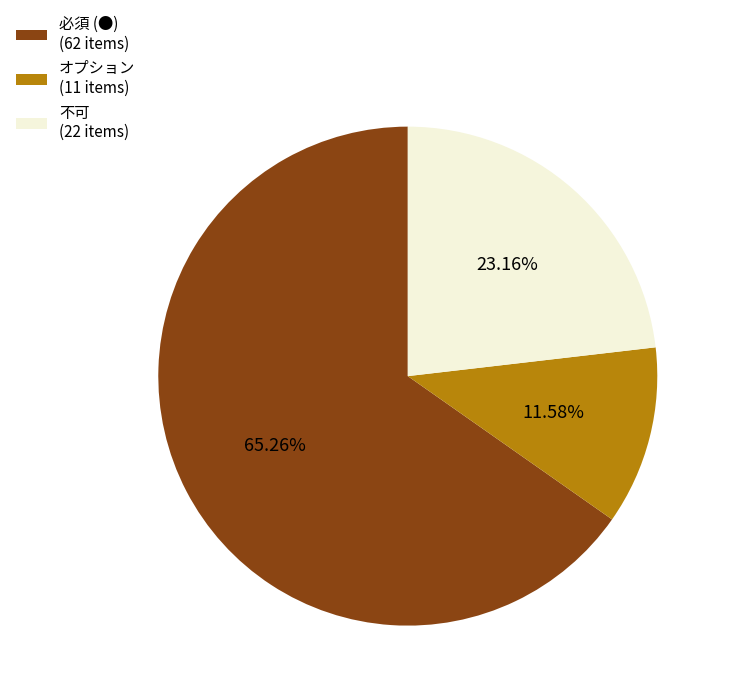

What is the total percentage of 不可 and 必須 (●)?

88.4%